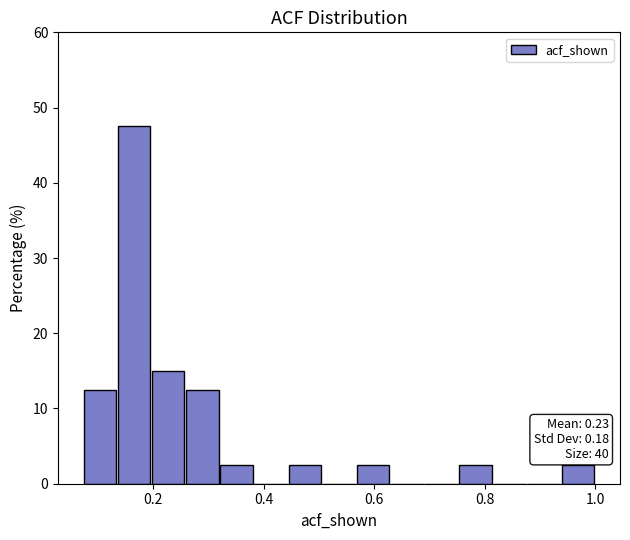

Read against the x-axis, roughly where is the centre of the tallest bar?

0.16